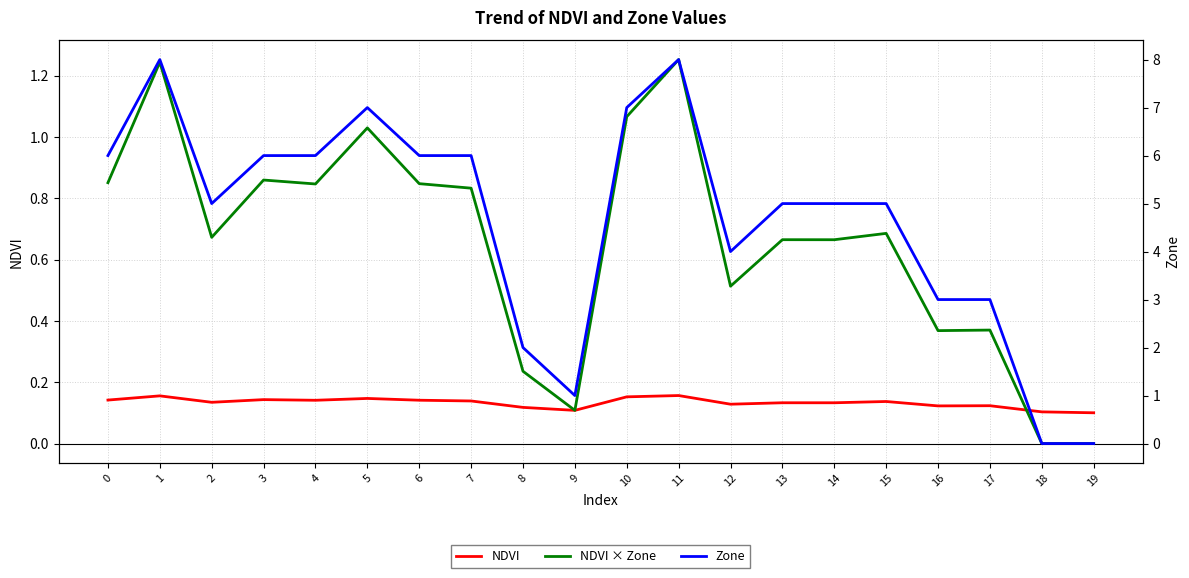

Is the value of NDVI at 2 greater than the value of NDVI × Zone at 6?

No